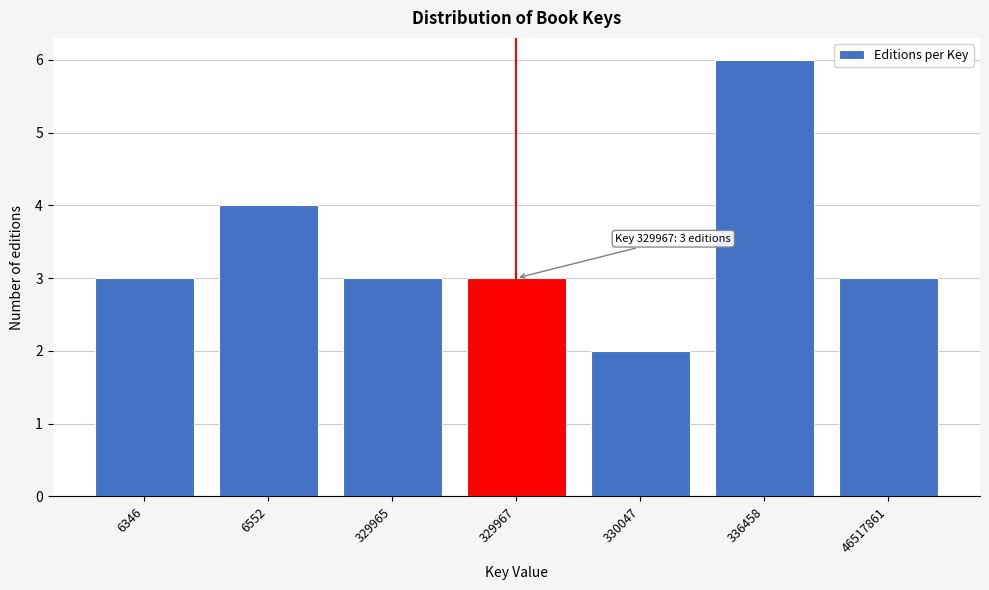

Reading left to right, what are all the values shown in this chart?

6346=3	6552=4	329965=3	329967=3	330047=2	336458=6	46517861=3